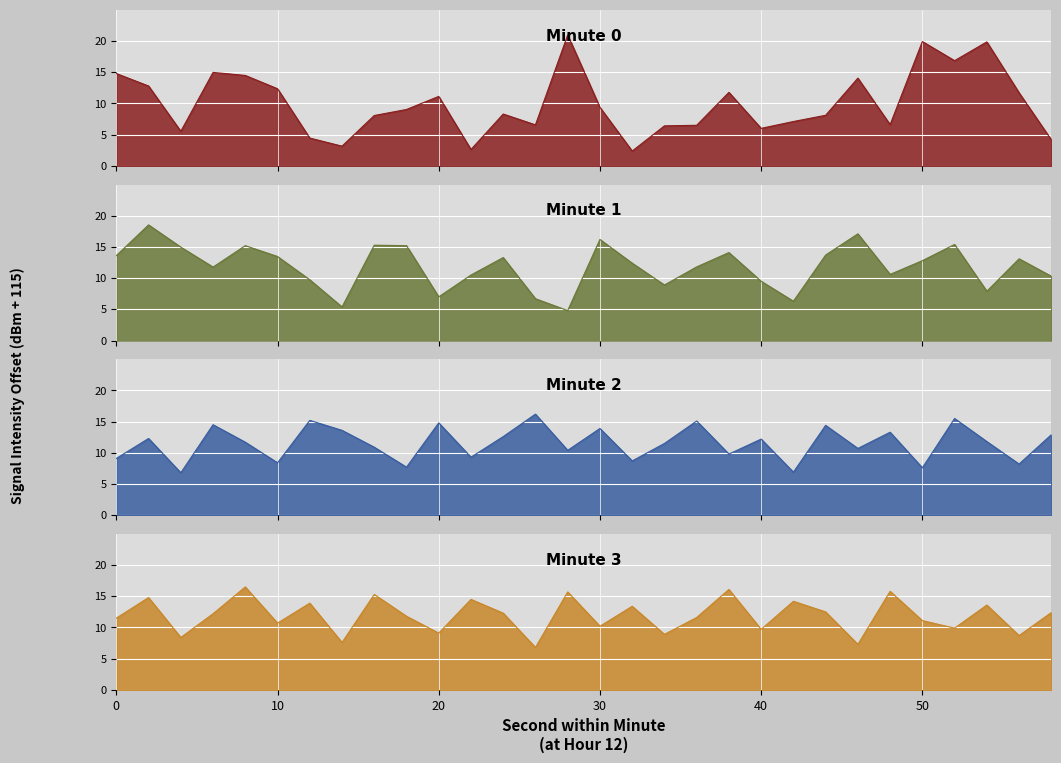

Reading left to right, what are all the values shown in this chart?

Minute 0 (sec 0-58): 14.8	12.8	5.5	15.0	14.5	12.4	4.5	3.2	8.1	9.0	11.1	2.6	8.3	6.6	21.0	9.4	2.4	6.4	6.5	11.8	6.0	7.1	8.1	14.1	6.6	19.9	16.9	19.9	11.7	4.2
Minute 1 (sec 0-58): 13.6	18.5	15.0	11.8	15.2	13.5	9.7	5.4	15.3	15.2	7.0	10.5	13.3	6.7	4.8	16.2	12.4	8.9	11.8	14.1	9.5	6.3	13.7	17.1	10.6	12.8	15.4	7.9	13.1	10.3
Minute 2 (sec 0-58): 9.1	12.3	6.8	14.5	11.7	8.4	15.2	13.6	10.9	7.7	14.8	9.3	12.6	16.2	10.4	13.9	8.7	11.5	15.1	9.8	12.2	6.9	14.4	10.7	13.3	7.6	15.5	11.8	8.2	12.9
Minute 3 (sec 0-58): 11.5	14.8	8.4	12.2	16.5	10.7	13.9	7.6	15.3	11.8	9.1	14.5	12.3	6.8	15.7	10.2	13.4	8.9	11.6	16.1	9.7	14.2	12.5	7.3	15.8	11.1	9.9	13.6	8.7	12.4